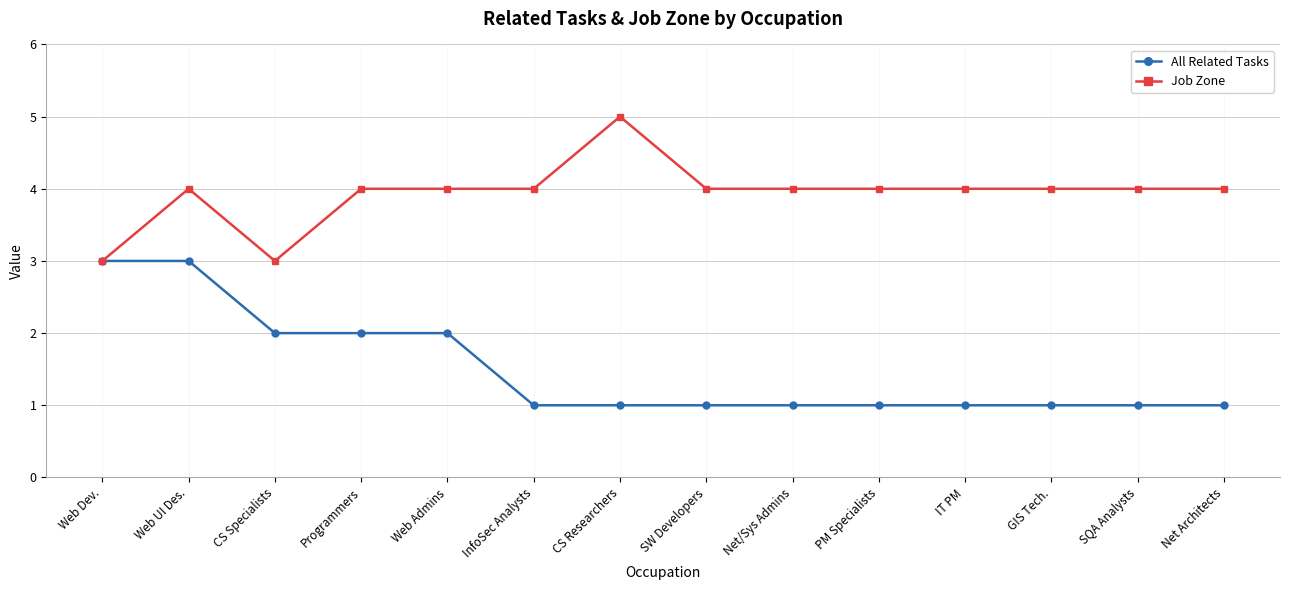

Reading left to right, list all the values displayed in this chart.

All Related Tasks: Web Dev.=3	Web UI Des.=3	CS Specialists=2	Programmers=2	Web Admins=2	InfoSec Analysts=1	CS Researchers=1	SW Developers=1	Net/Sys Admins=1	PM Specialists=1	IT PM=1	GIS Tech.=1	SQA Analysts=1	Net Architects=1
Job Zone: Web Dev.=3	Web UI Des.=4	CS Specialists=3	Programmers=4	Web Admins=4	InfoSec Analysts=4	CS Researchers=5	SW Developers=4	Net/Sys Admins=4	PM Specialists=4	IT PM=4	GIS Tech.=4	SQA Analysts=4	Net Architects=4